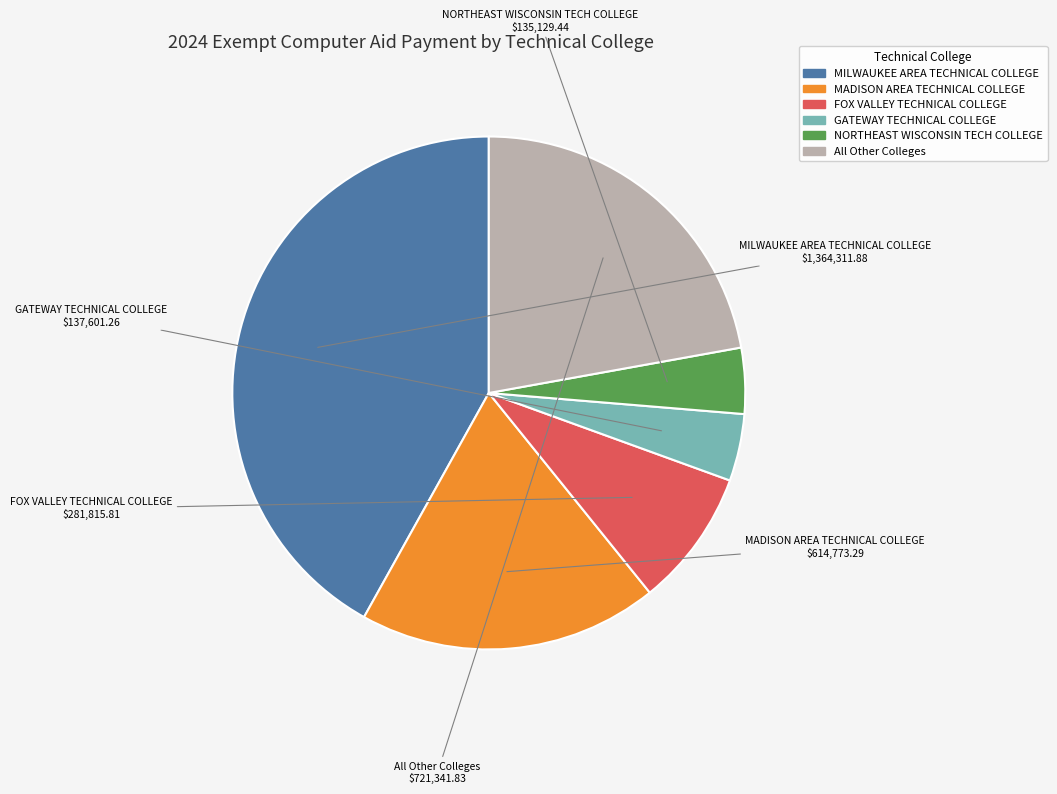

Which slice is the largest?

MILWAUKEE AREA TECHNICAL COLLEGE